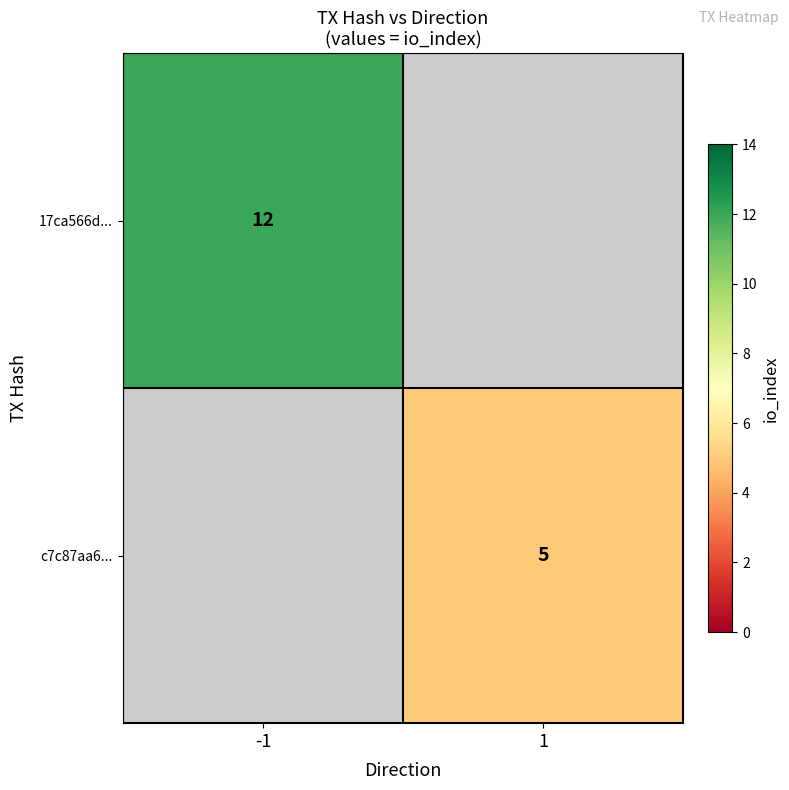

The value of c7c87aa6... at 1 is 3.5. True or false?

False